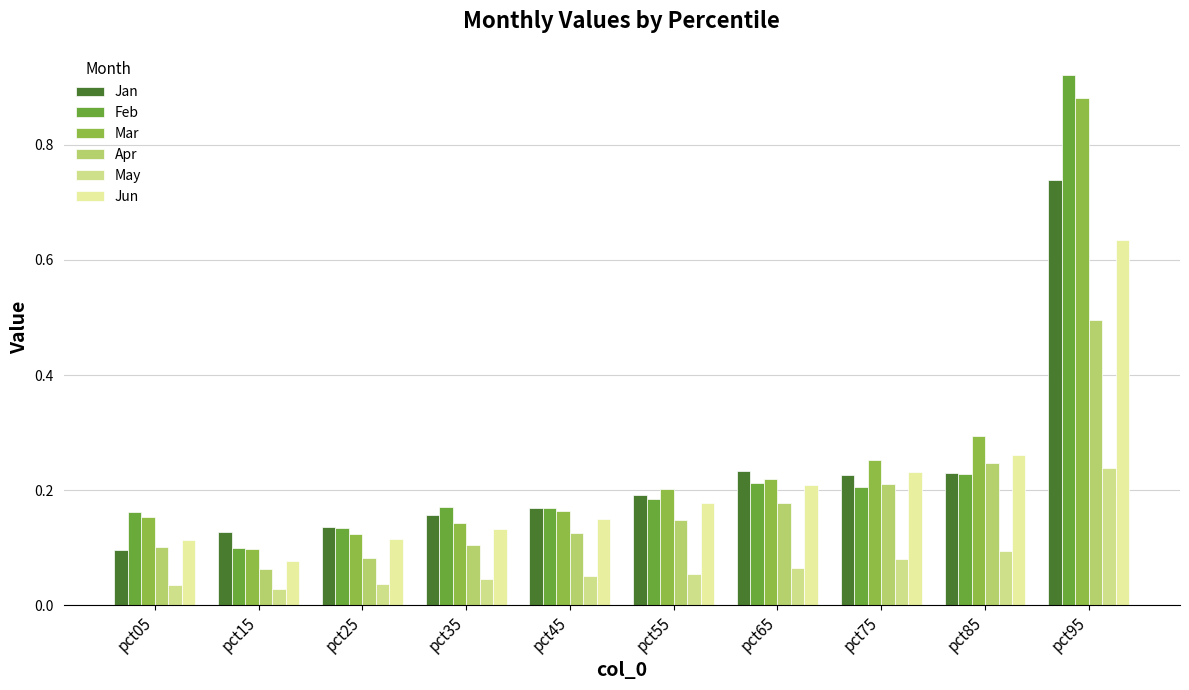

Reading left to right, list all the values displayed in this chart.

Jan: 0.1	0.1	0.1	0.2	0.2	0.2	0.2	0.2	0.2	0.7
Feb: 0.2	0.1	0.1	0.2	0.2	0.2	0.2	0.2	0.2	0.9
Mar: 0.2	0.1	0.1	0.1	0.2	0.2	0.2	0.3	0.3	0.9
Apr: 0.1	0.1	0.1	0.1	0.1	0.1	0.2	0.2	0.2	0.5
May: 0.0	0.0	0.0	0.0	0.1	0.1	0.1	0.1	0.1	0.2
Jun: 0.1	0.1	0.1	0.1	0.2	0.2	0.2	0.2	0.3	0.6